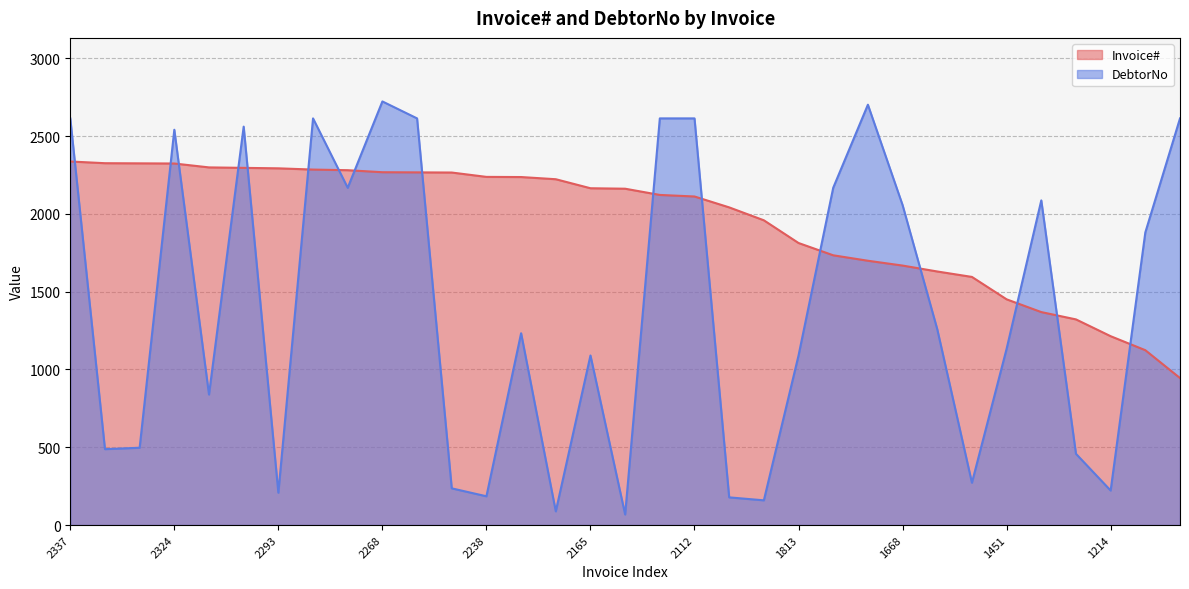

How many data points in DebtorNo are less than 1233?

16